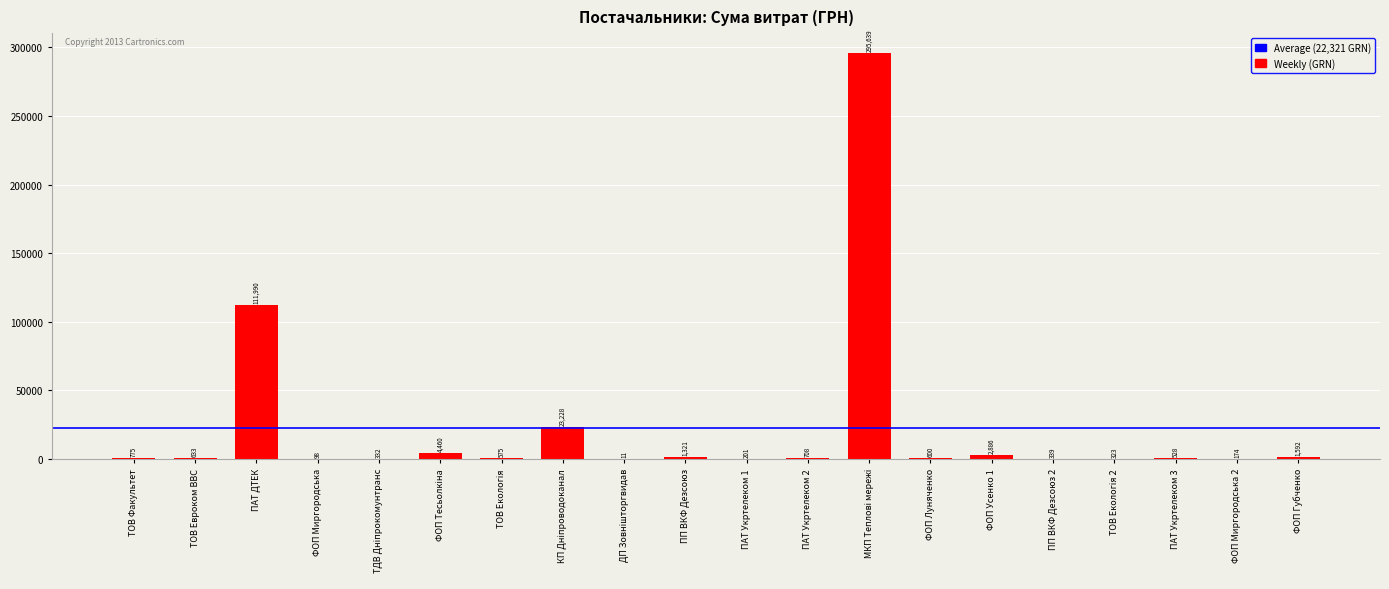

At which label is the value closest to 147824?

ПАТ ДТЕК